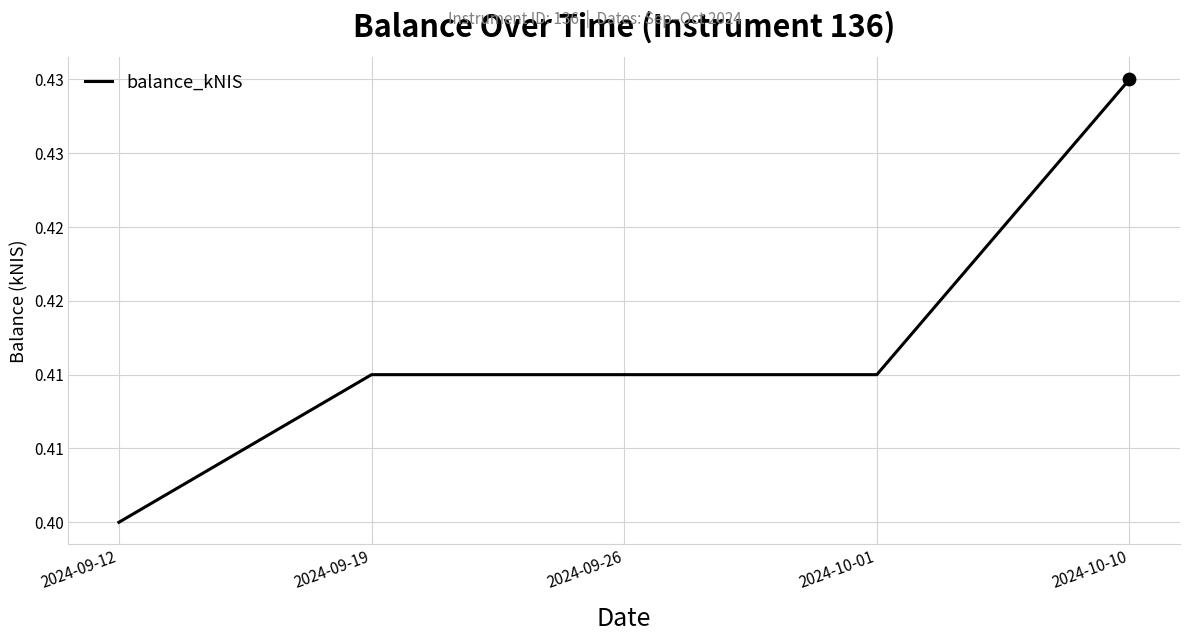

Between 2024-09-12 and 2024-09-19, which is larger?

2024-09-19